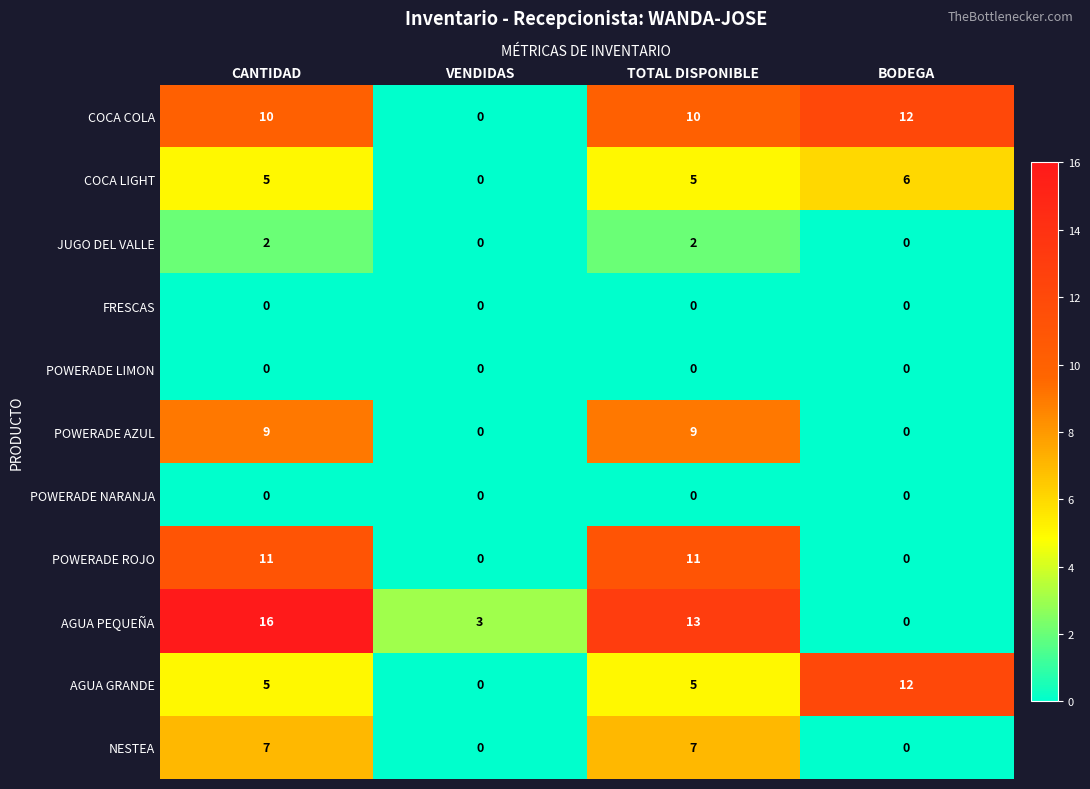

List the labels in order of AGUA PEQUEÑA value, largest first.

CANTIDAD, TOTAL DISPONIBLE, VENDIDAS, BODEGA